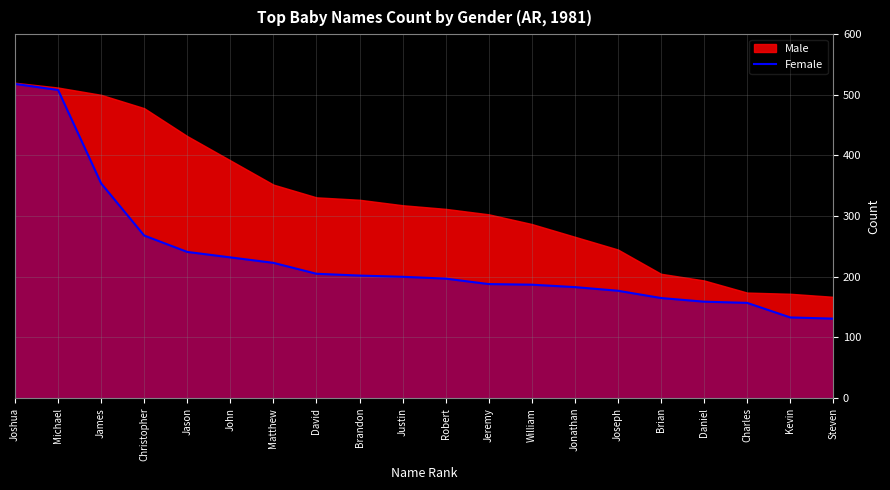

Is it true that the value at Jason is 167?

False